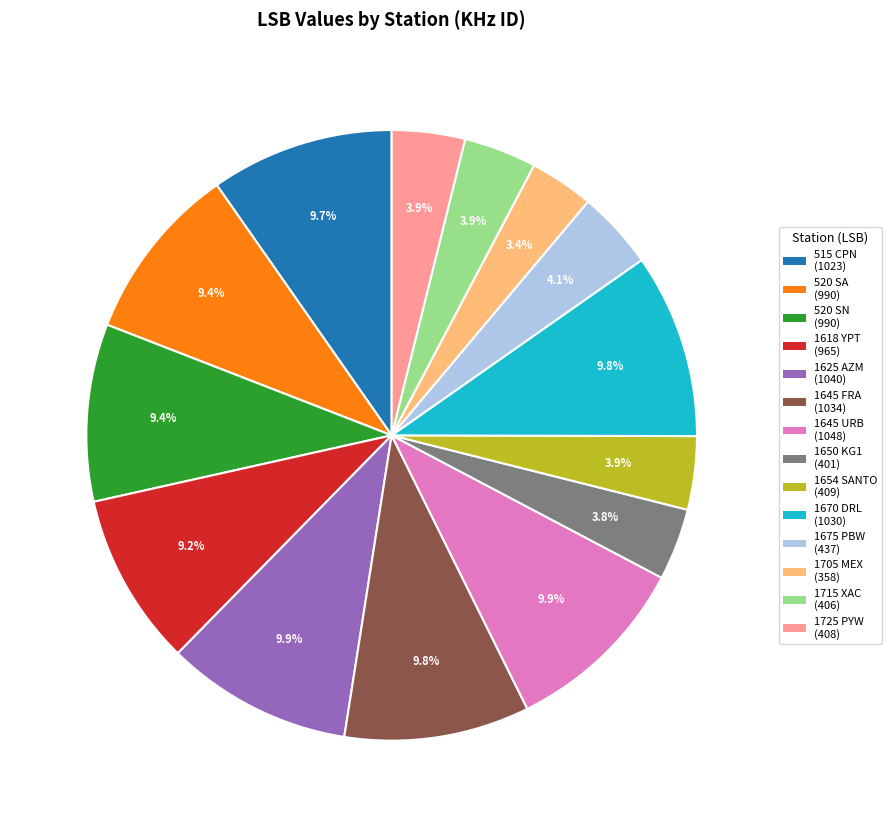

What is the total percentage of 520 SA and 520 SN?

18.8%